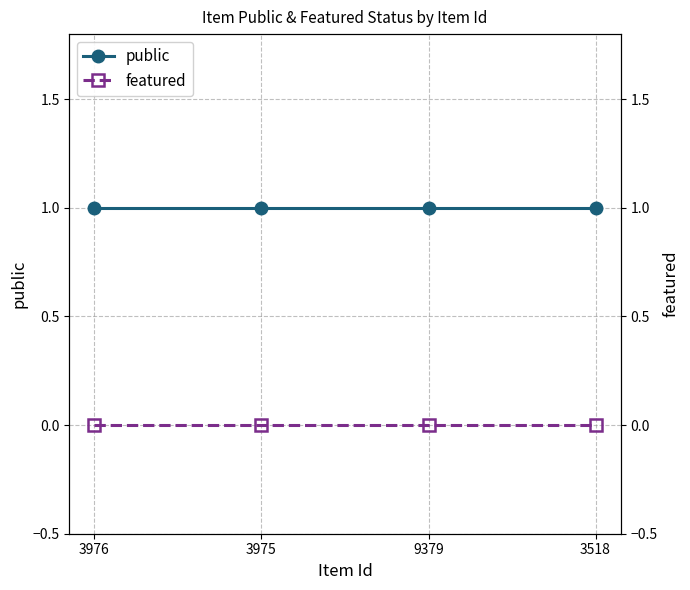

Which category has the highest value in the featured series?

3976